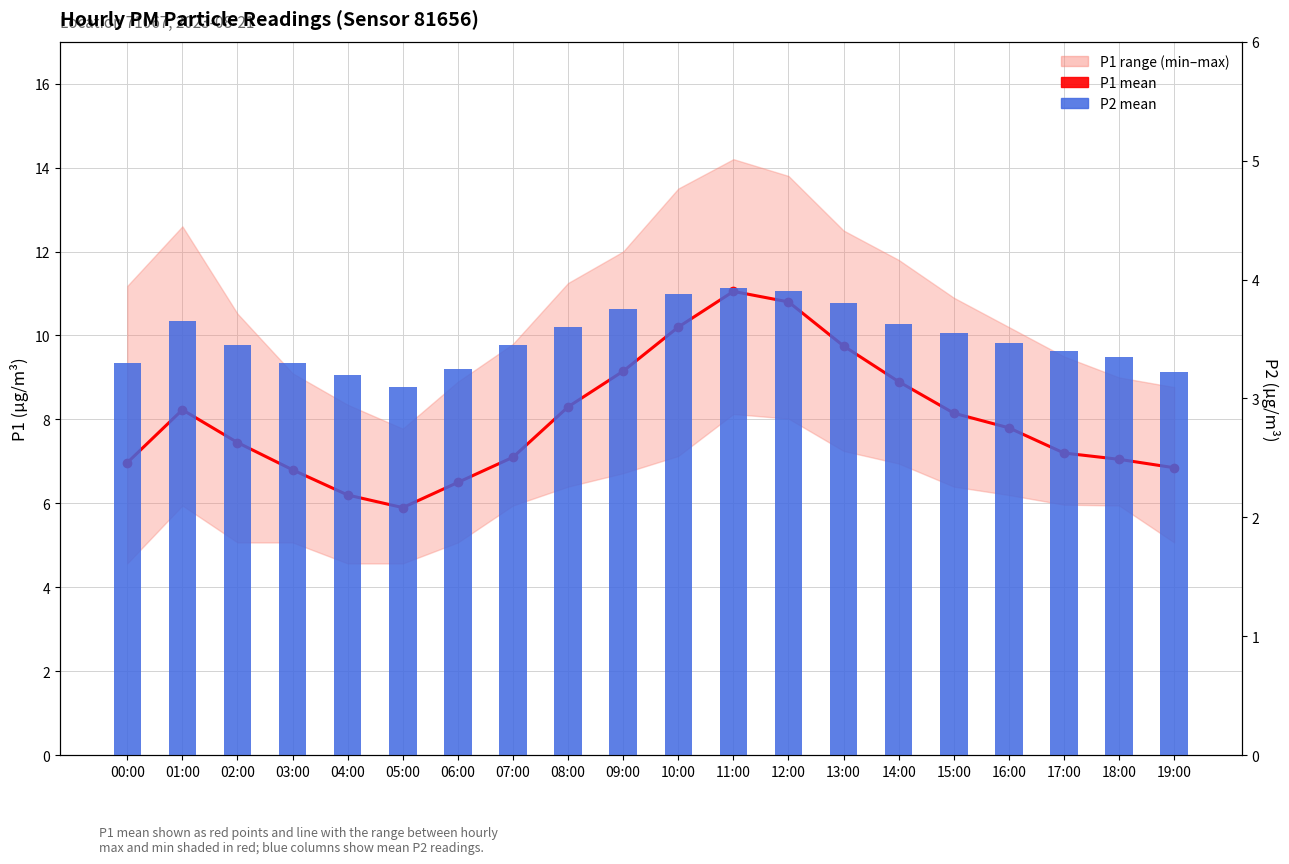

True or false: P1 mean has a value of 7.0 at 00:00.

True